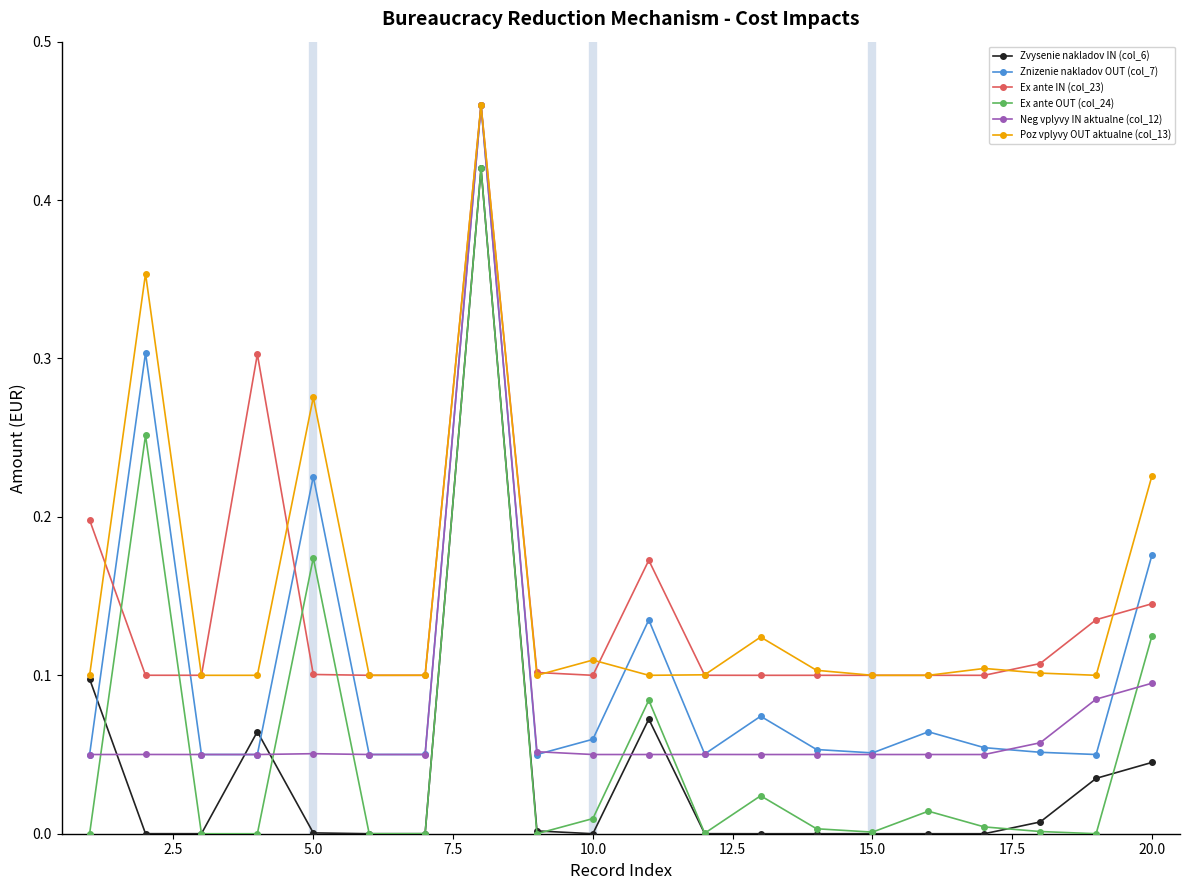

True or false: Neg vplyvy IN aktualne (col_12) has more than 1 interior local peaks.

True